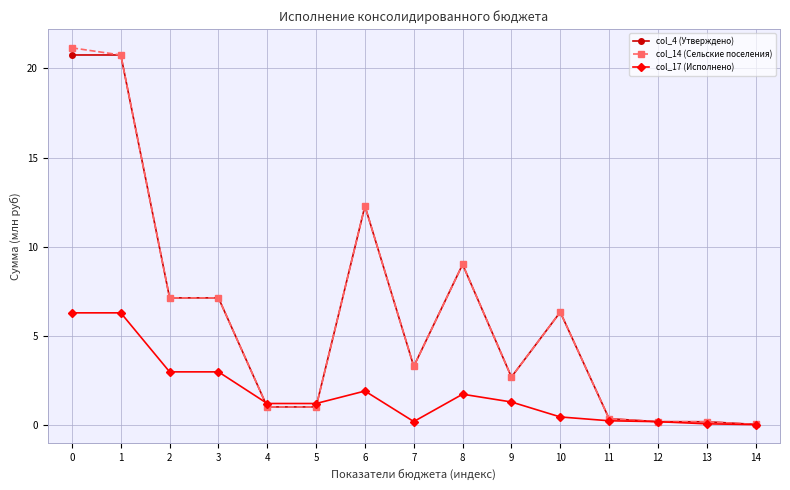

Between which two adjacent categories do col_17 (Исполнено) and col_14 (Сельские поселения) first intersect?

3 and 4